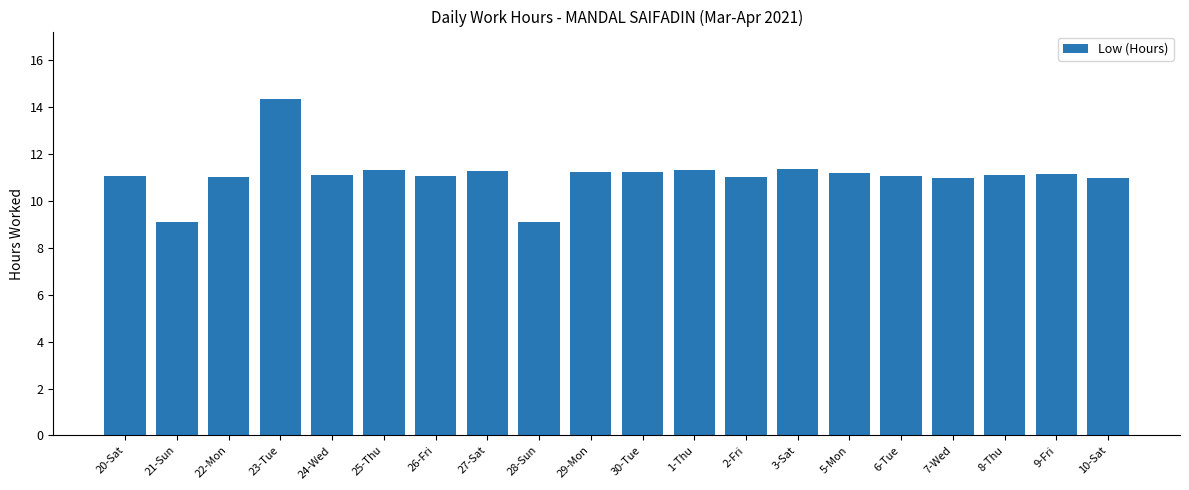

The chart shows a value of 2.8 at 5-Mon. True or false?

False